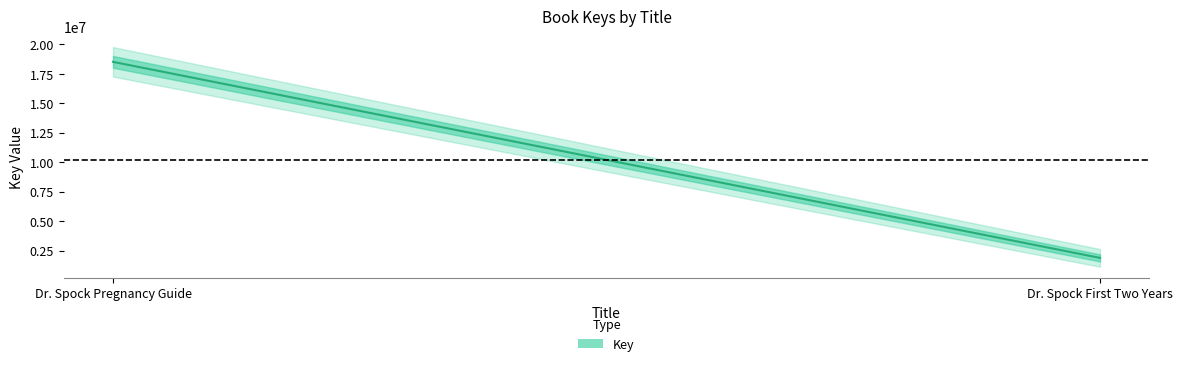

What is the ratio of the value at Dr. Spock First Two Years to the value at Dr. Spock Pregnancy Guide?

0.1